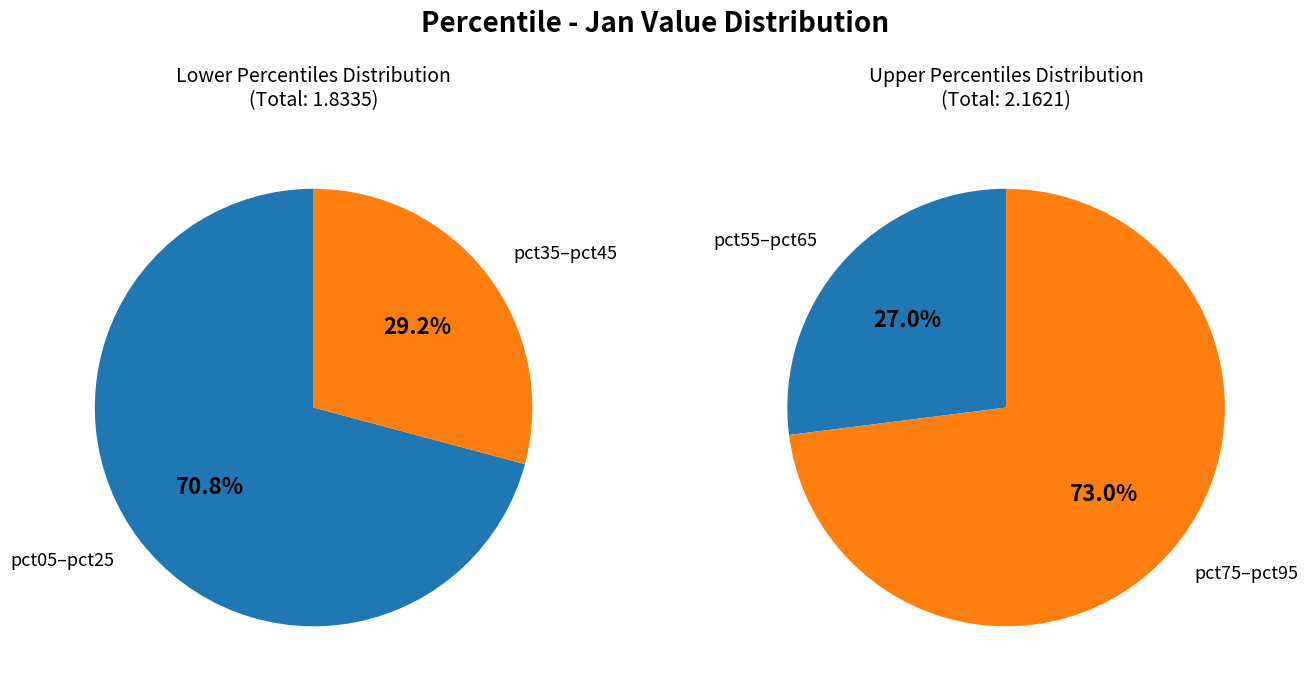

Is it true that pct45 is 21% of the pie?

False